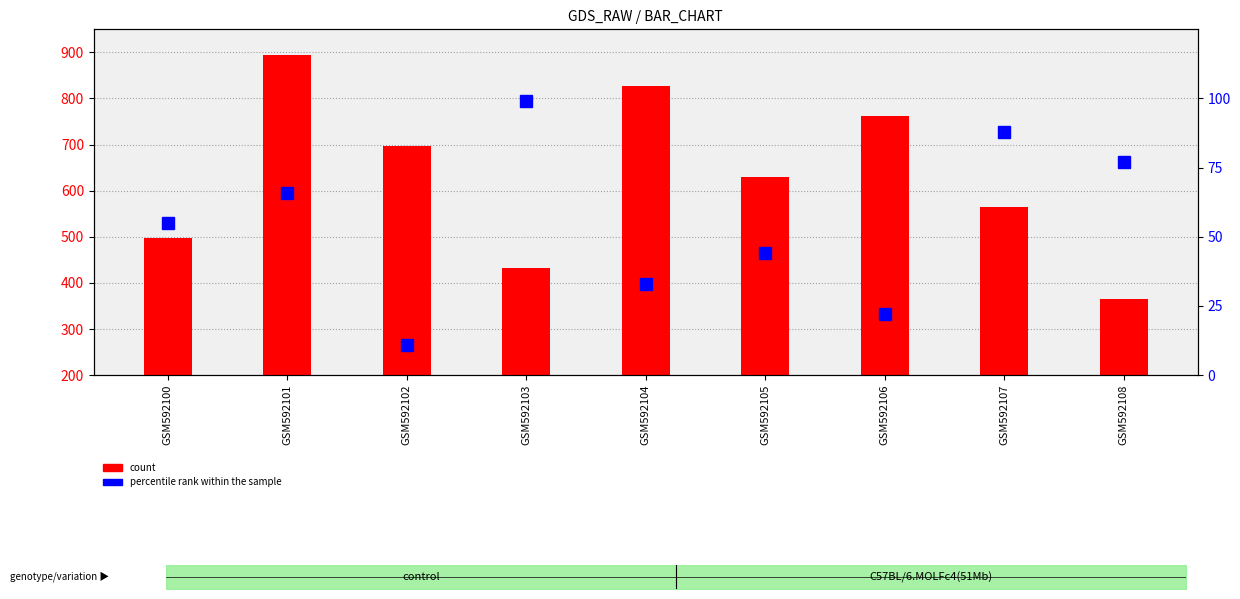

Is it true that percentile rank within the sample equals 22 at GSM592106?

True